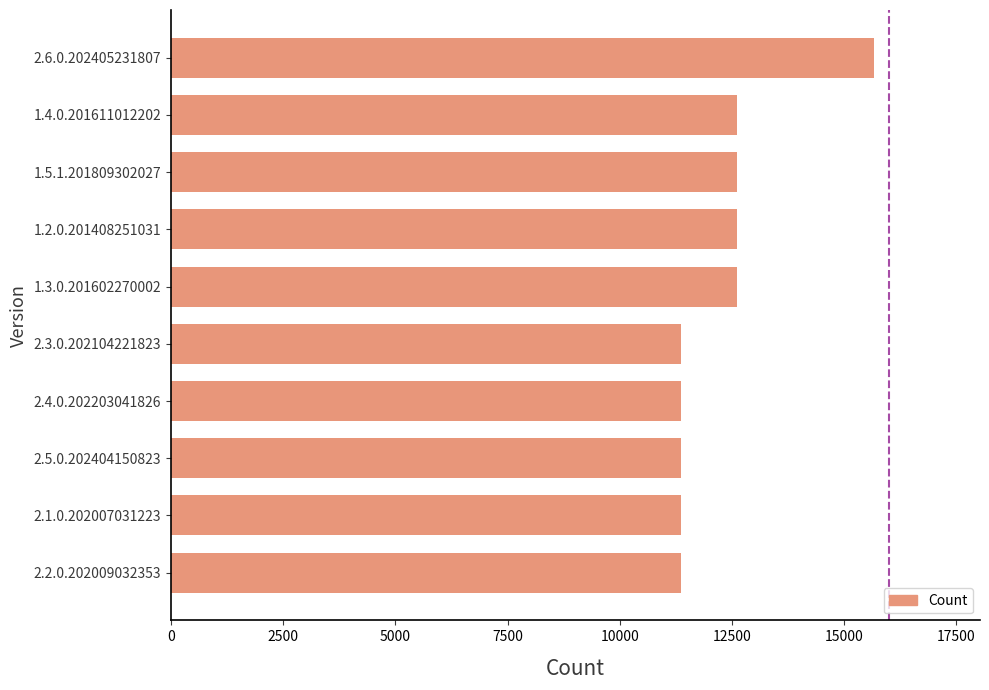

What is the minimum value shown in the chart?

11354